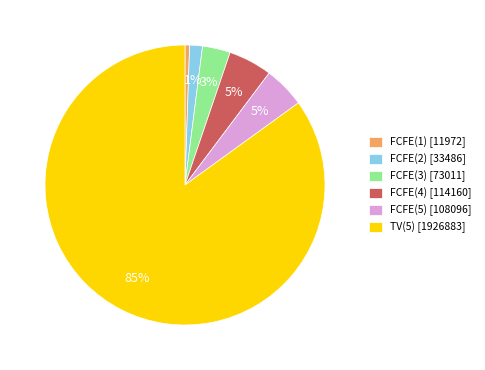

The FCFE(4) slice represents 11% of the pie. True or false?

False